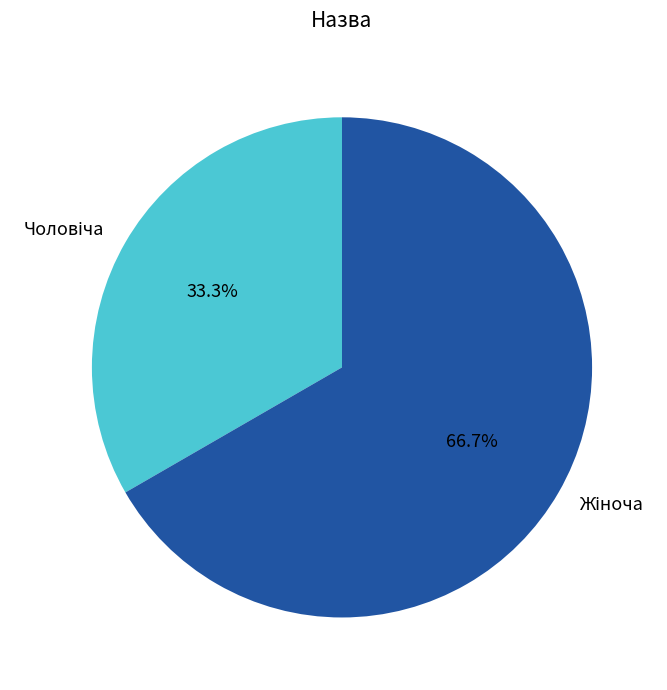

How many slices are in this pie chart?

2